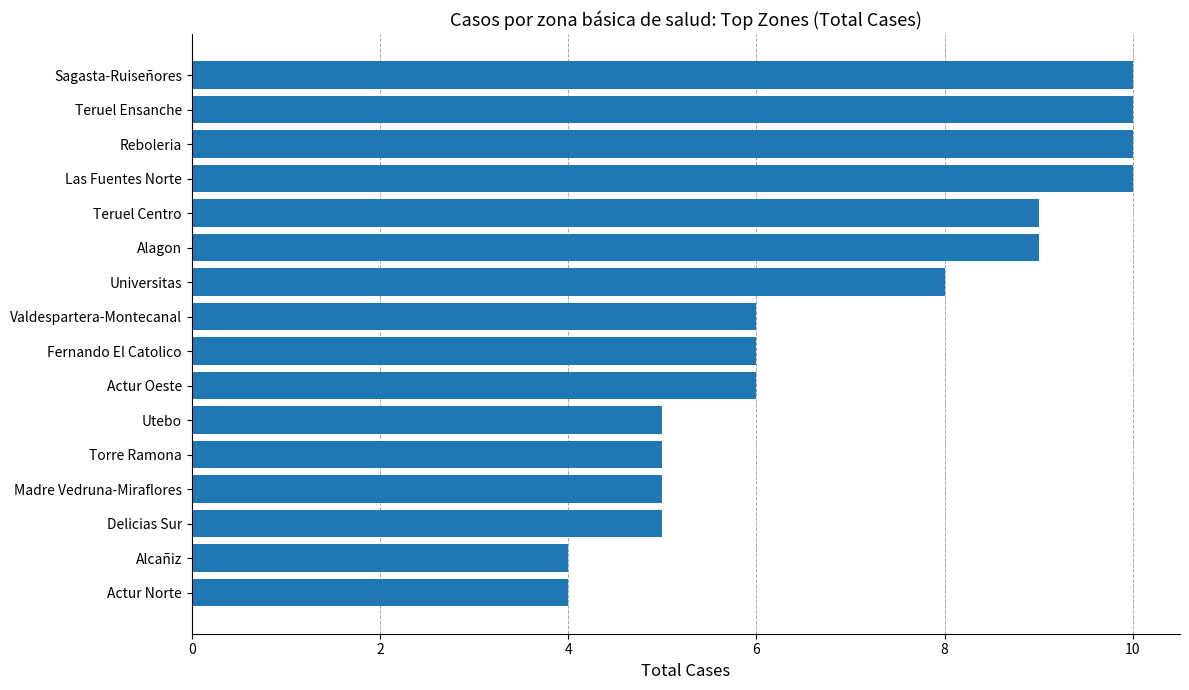

What is the change in value from Torre Ramona to Sagasta-Ruiseñores?

+5